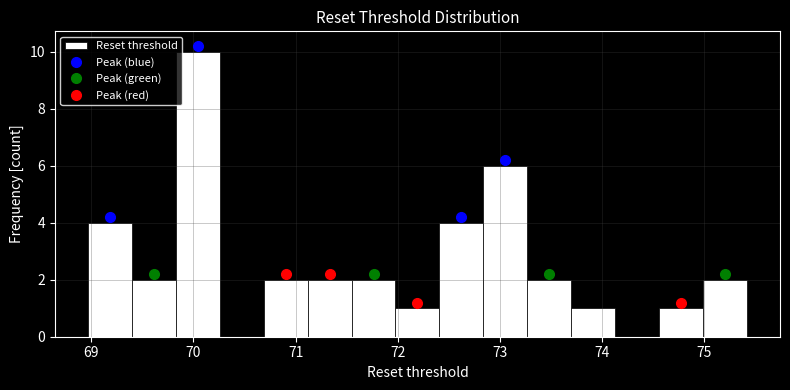

Reading left to right, transcribe this chart: for each bar, give the range it covers on the x-axis and its height. Neither the bar edges nor the heights are printed on the chart, so give them approximately, as read against the axes.

69.0 to 69.4: 4
69.4 to 69.8: 2
69.8 to 70.3: 10
70.3 to 70.7: 0
70.7 to 71.1: 2
71.1 to 71.5: 2
71.5 to 72.0: 2
72.0 to 72.4: 1
72.4 to 72.8: 4
72.8 to 73.3: 6
73.3 to 73.7: 2
73.7 to 74.1: 1
74.1 to 74.6: 0
74.6 to 75.0: 1
75.0 to 75.4: 2